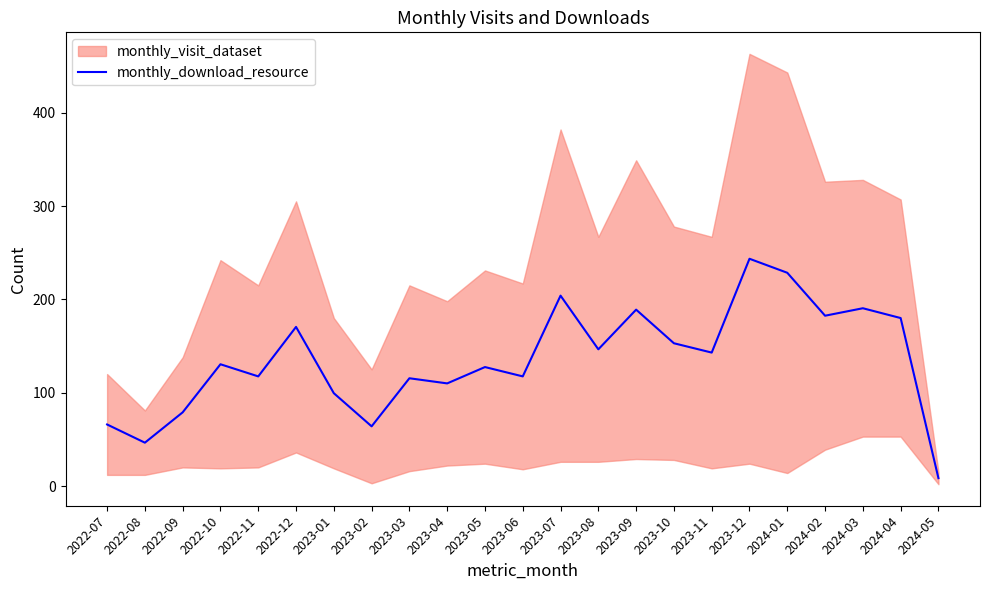

Where is the data nearest to the value 126?

2023-05